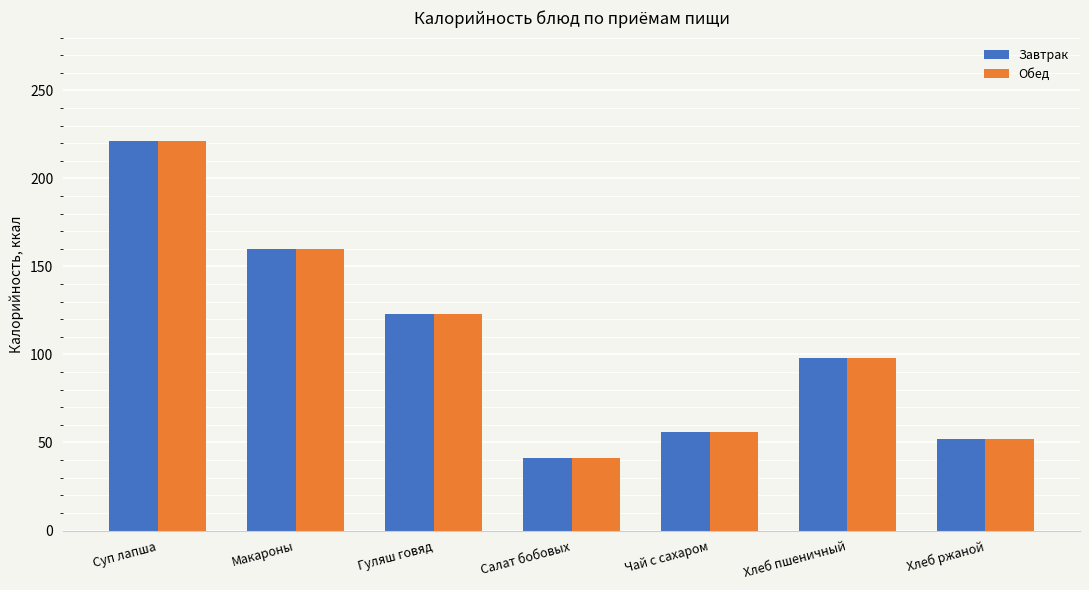

Is the value of Обед at Салат бобовых greater than the value of Завтрак at Макароны?

No